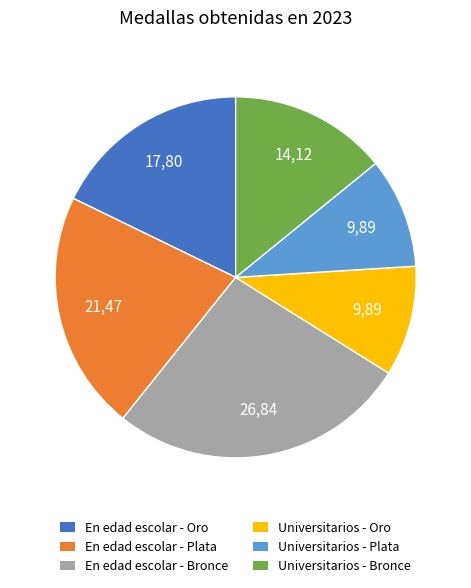

Combined, do En edad escolar - Bronce and En edad escolar - Plata account for over 50%?

No